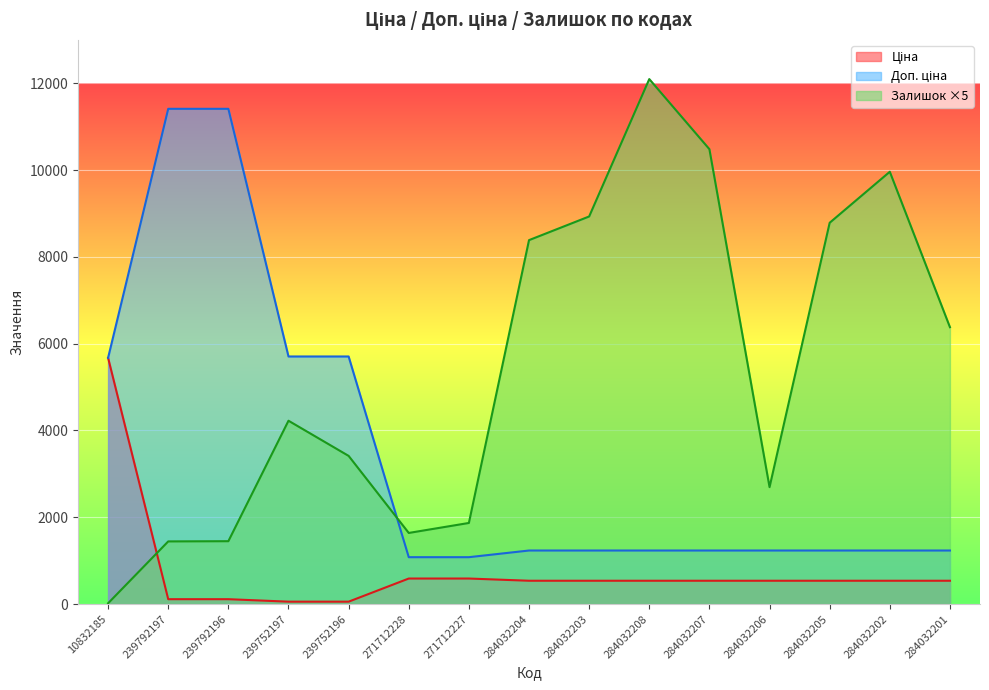

Is the value of Залишок at 271712228 greater than the value of Ціна at 239752197?

Yes